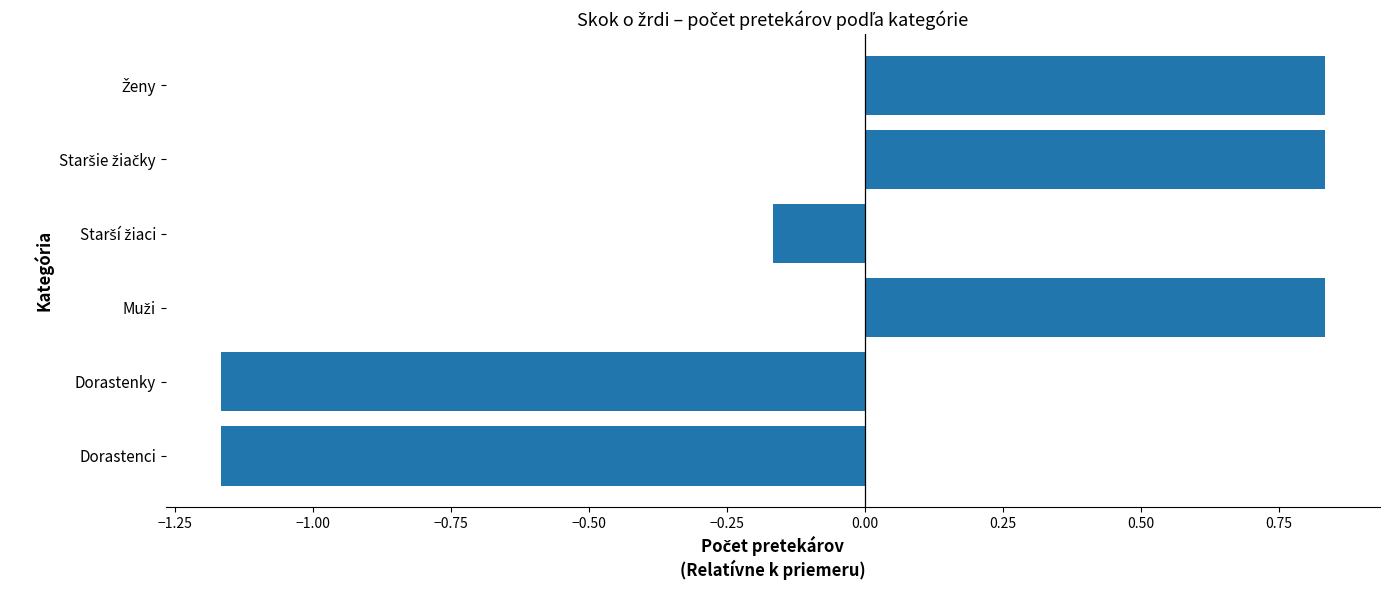

True or false: the data shows -0.3 at Dorastenky.

False